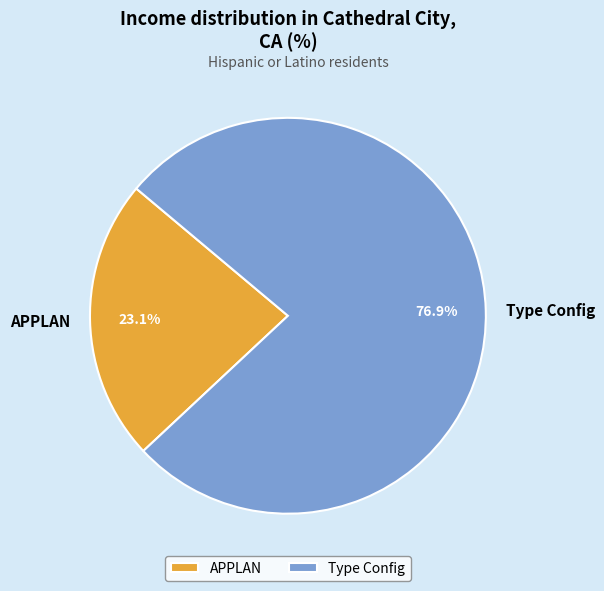

What is the total percentage of APPLAN and Type Config?

100.0%